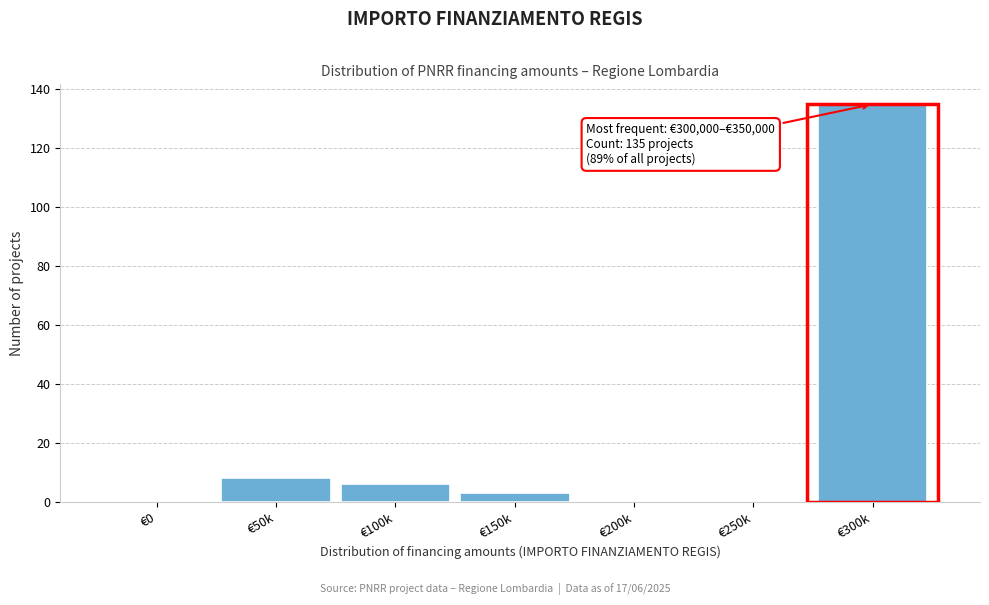

Reading left to right, transcribe all the data shown in this chart.

€0=0	€50k=8	€100k=6	€150k=3	€200k=0	€250k=0	€300k=135